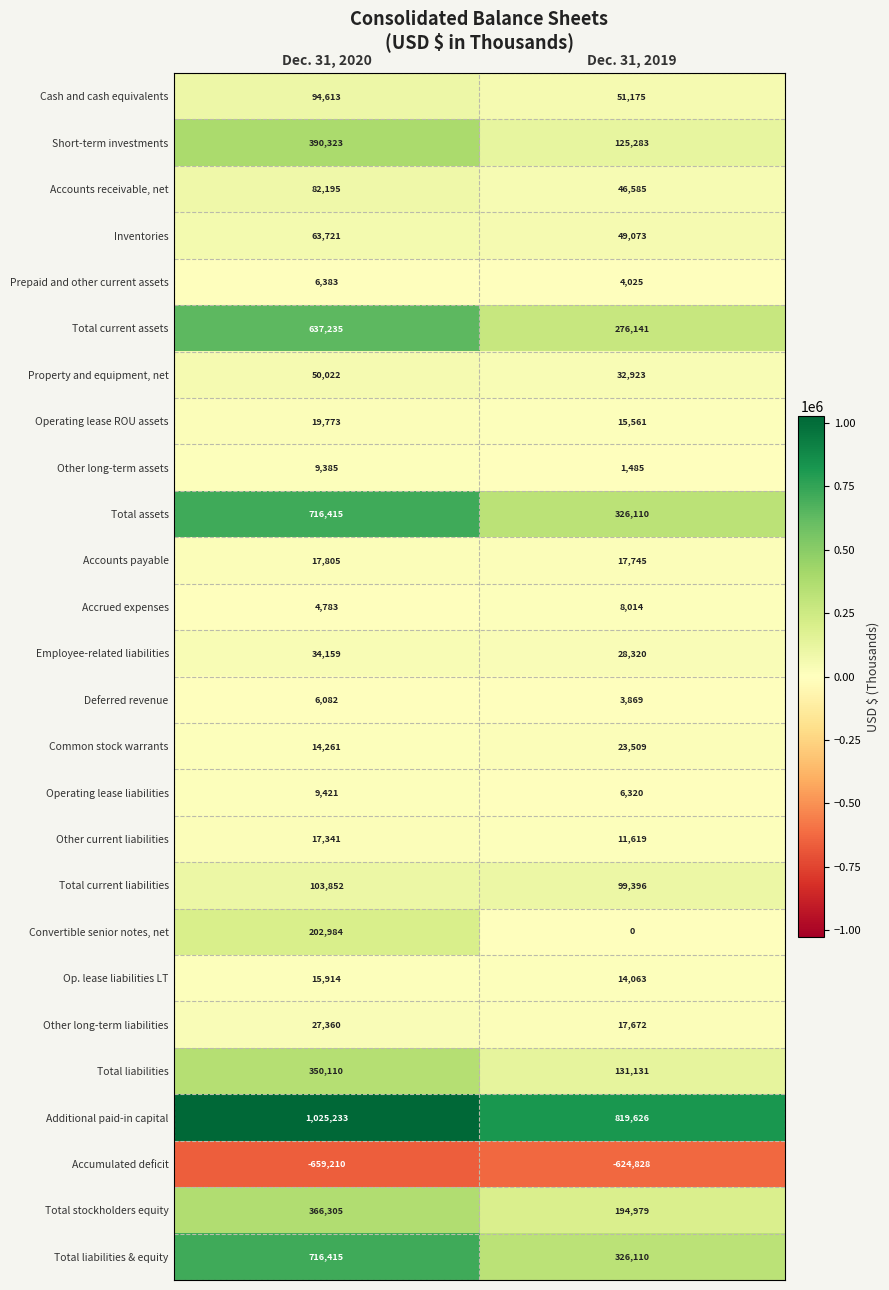

What is the difference between the highest and lowest values at Dec. 31, 2019?

1444454